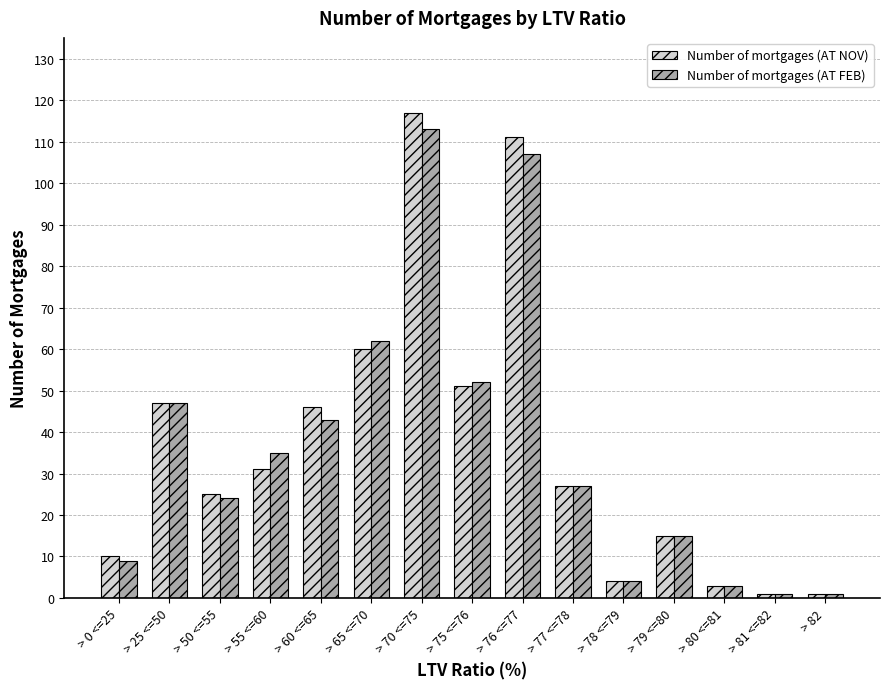

Reading right to left, list all the values displayed in this chart.

Number of mortgages (AT NOV): > 82=1	> 81 <=82=1	> 80 <=81=3	> 79 <=80=15	> 78 <=79=4	> 77 <=78=27	> 76 <=77=111	> 75 <=76=51	> 70 <=75=117	> 65 <=70=60	> 60 <=65=46	> 55 <=60=31	> 50 <=55=25	> 25 <=50=47	> 0 <=25=10
Number of mortgages (AT FEB): > 82=1	> 81 <=82=1	> 80 <=81=3	> 79 <=80=15	> 78 <=79=4	> 77 <=78=27	> 76 <=77=107	> 75 <=76=52	> 70 <=75=113	> 65 <=70=62	> 60 <=65=43	> 55 <=60=35	> 50 <=55=24	> 25 <=50=47	> 0 <=25=9